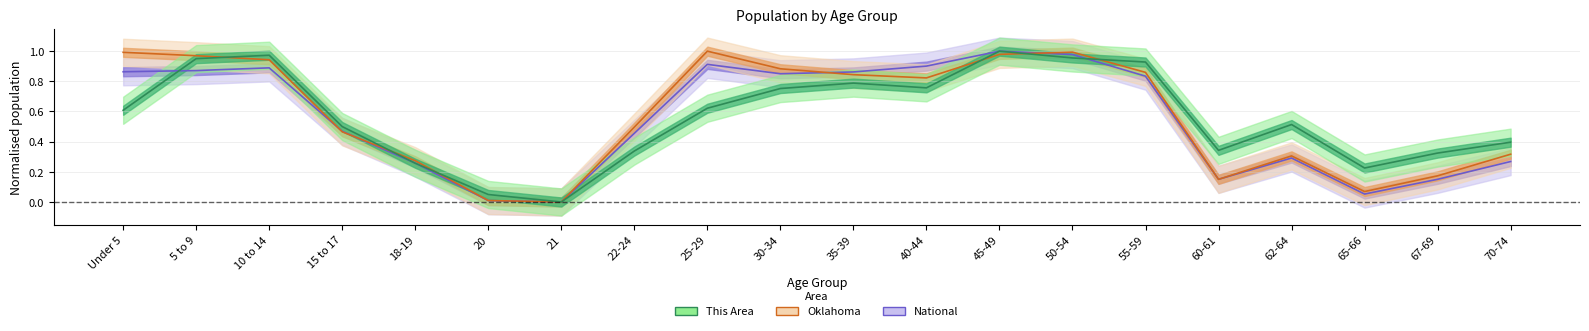

Reading left to right, list all the values displayed in this chart.

This Area: Under 5=0.6	5 to 9=1.0	10 to 14=1.0	15 to 17=0.5	18-19=0.3	20=0.0	21=0.0	22-24=0.3	25-29=0.6	30-34=0.8	35-39=0.8	40-44=0.8	45-49=1.0	50-54=1.0	55-59=0.9	60-61=0.3	62-64=0.5	65-66=0.2	67-69=0.3	70-74=0.4
Oklahoma: Under 5=1.0	5 to 9=1.0	10 to 14=0.9	15 to 17=0.5	18-19=0.3	20=0.0	21=0.0	22-24=0.5	25-29=1.0	30-34=0.9	35-39=0.8	40-44=0.8	45-49=1.0	50-54=1.0	55-59=0.9	60-61=0.2	62-64=0.3	65-66=0.1	67-69=0.2	70-74=0.3
National: Under 5=0.9	5 to 9=0.9	10 to 14=0.9	15 to 17=0.5	18-19=0.3	20=0.0	21=0.0	22-24=0.5	25-29=0.9	30-34=0.9	35-39=0.9	40-44=0.9	45-49=1.0	50-54=1.0	55-59=0.8	60-61=0.2	62-64=0.3	65-66=0.1	67-69=0.2	70-74=0.3